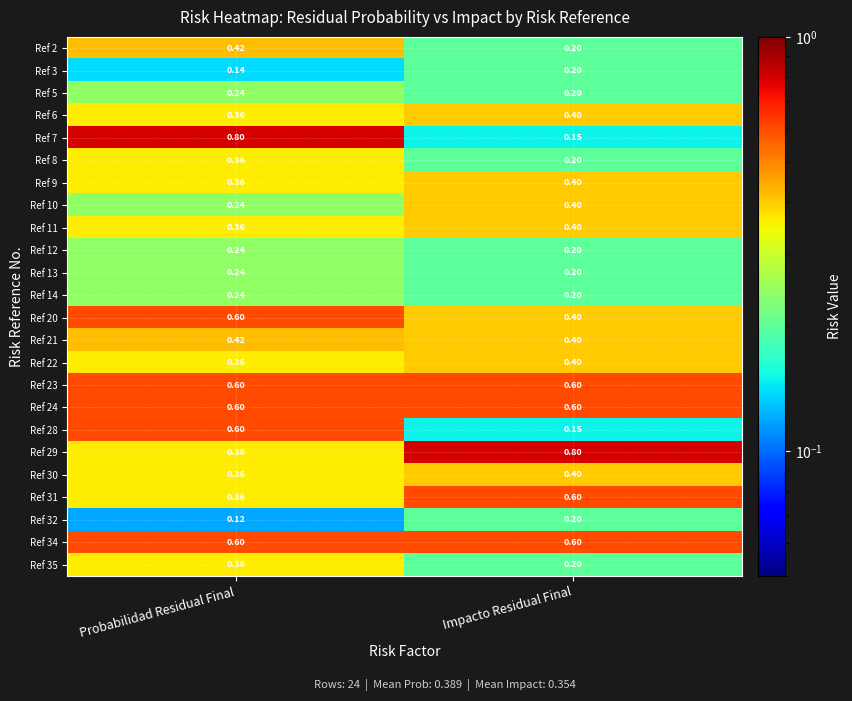

List the labels in order of Ref 13 value, largest first.

Probabilidad Residual Final, Impacto Residual Final